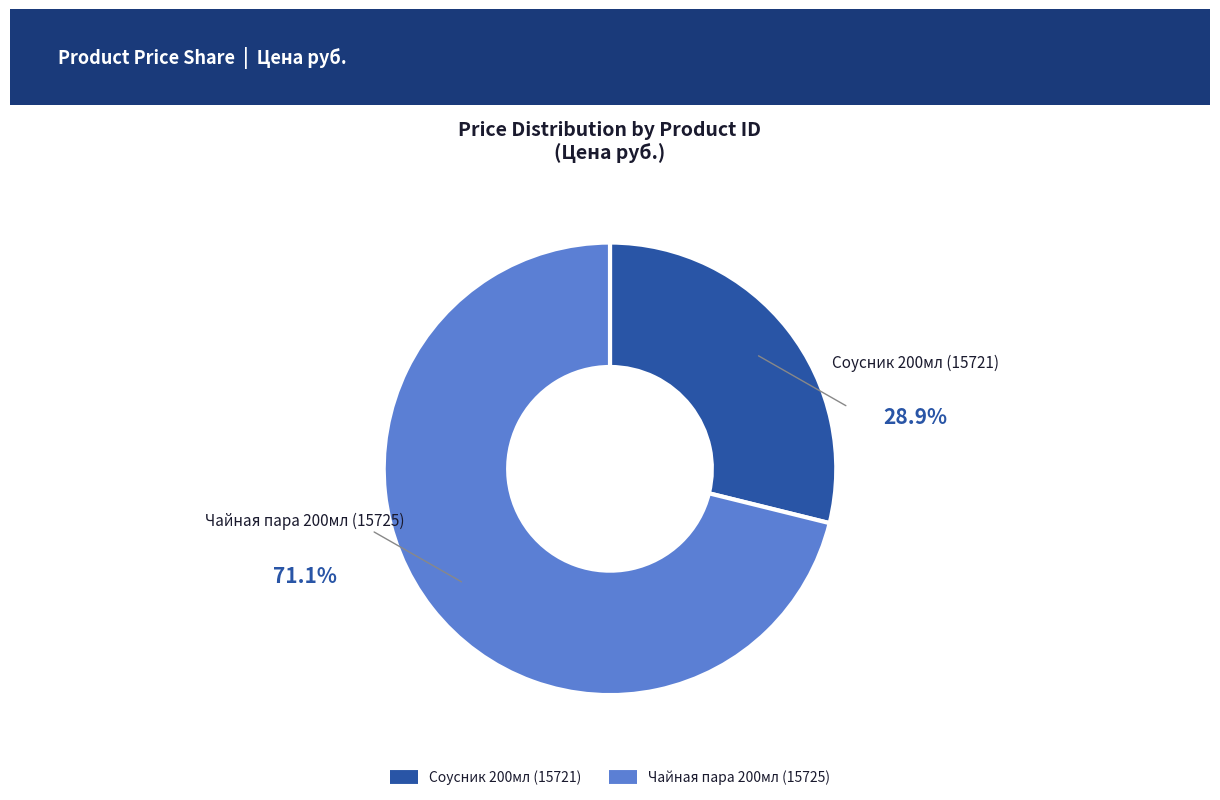

Is there a majority slice in this chart?

Yes